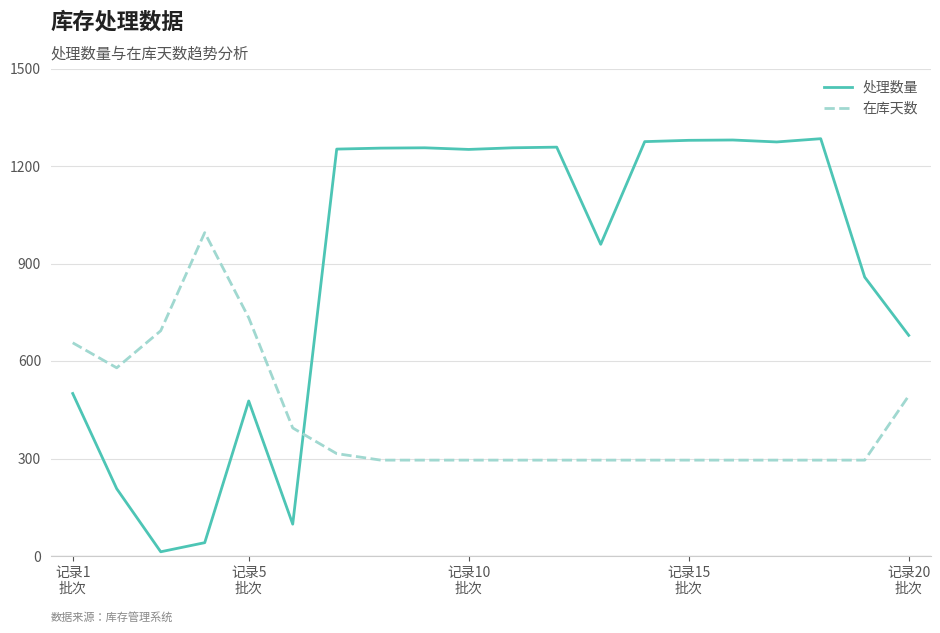

Which series has the largest range (max minus min)?

处理数量